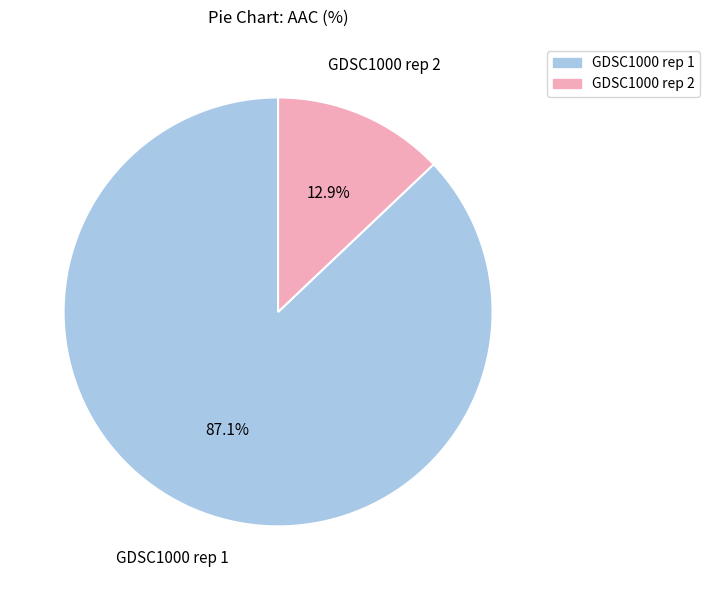

How many slices are in this pie chart?

2